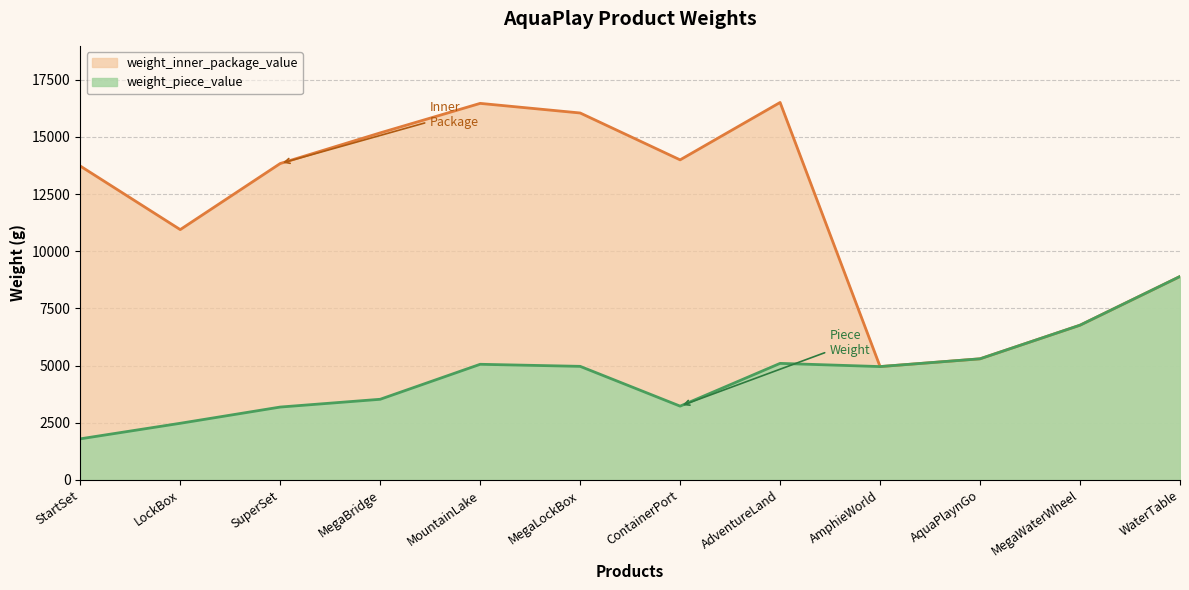

What is the spread (max minus min) of values at MegaLockBox?

11080